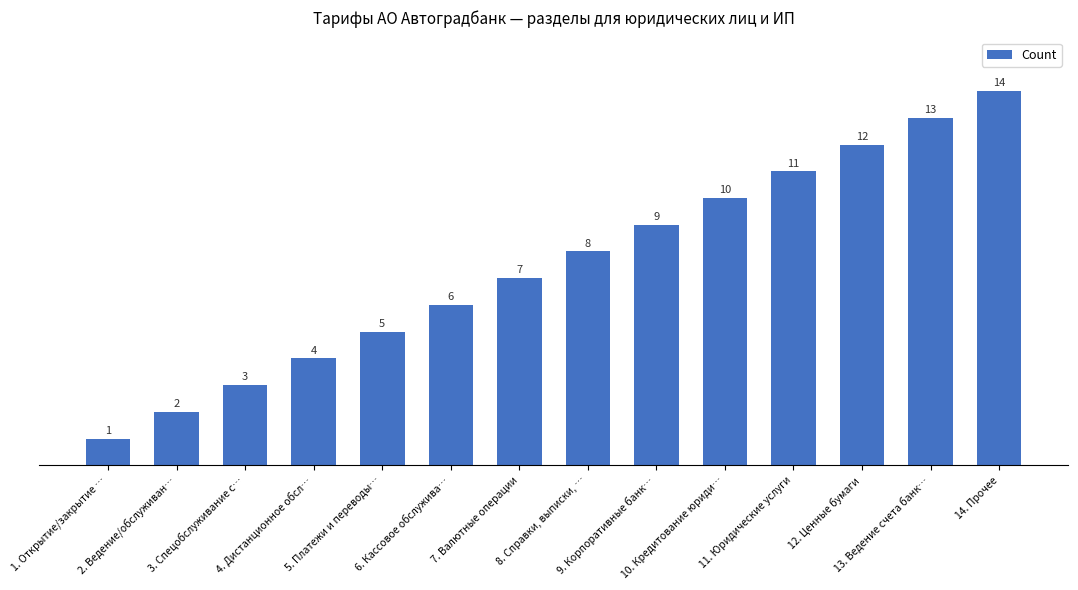

What is the value of the 1st bar from the left?

1